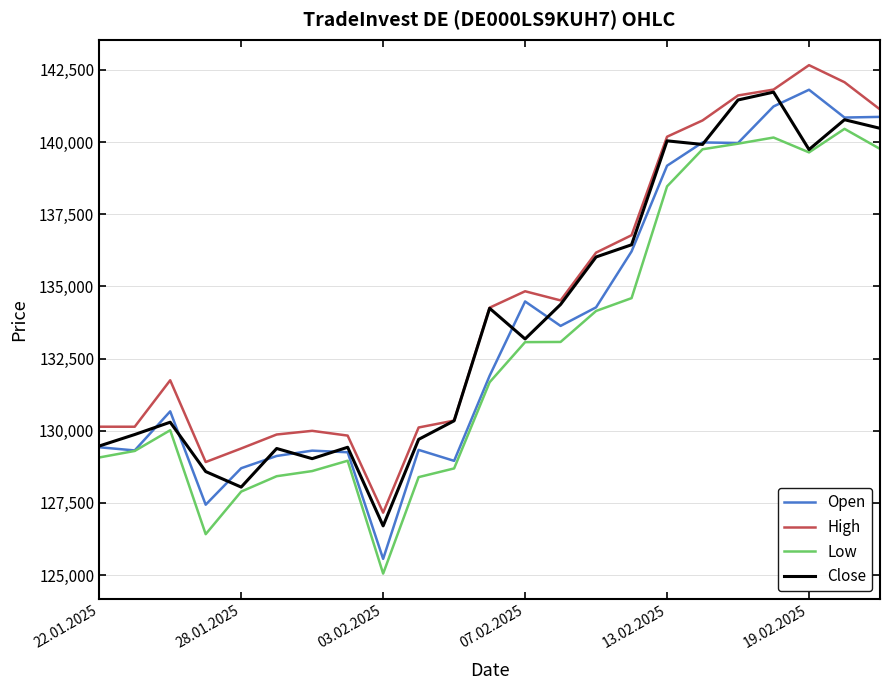

How many lines are shown in the chart?

4